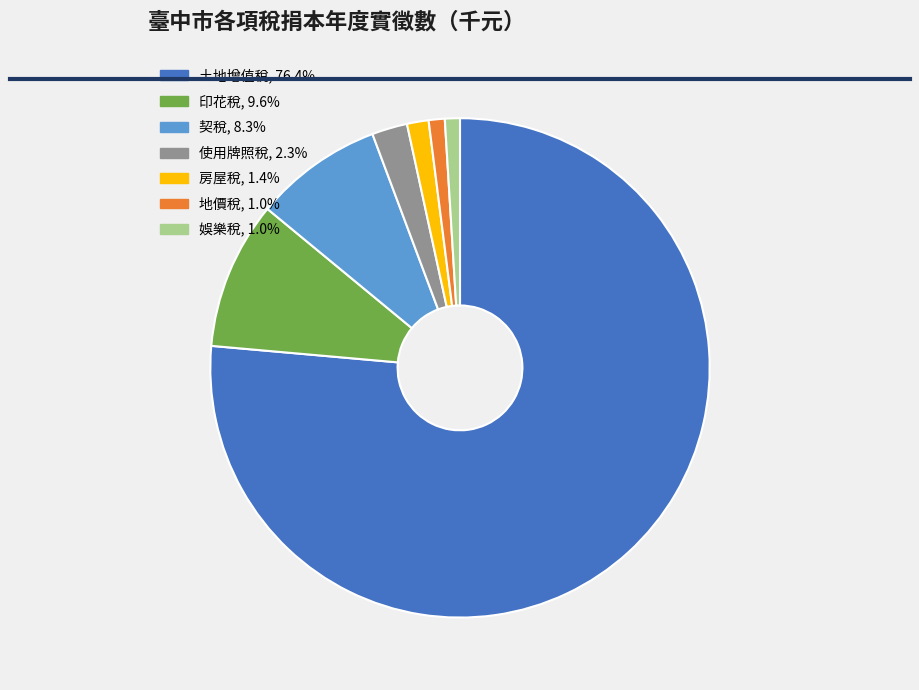

Which category accounts for the majority?

土地增值稅